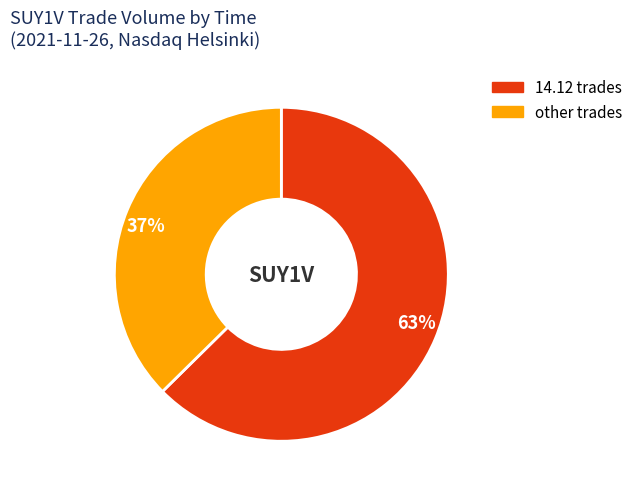

The 37% slice represents 43% of the pie. True or false?

False